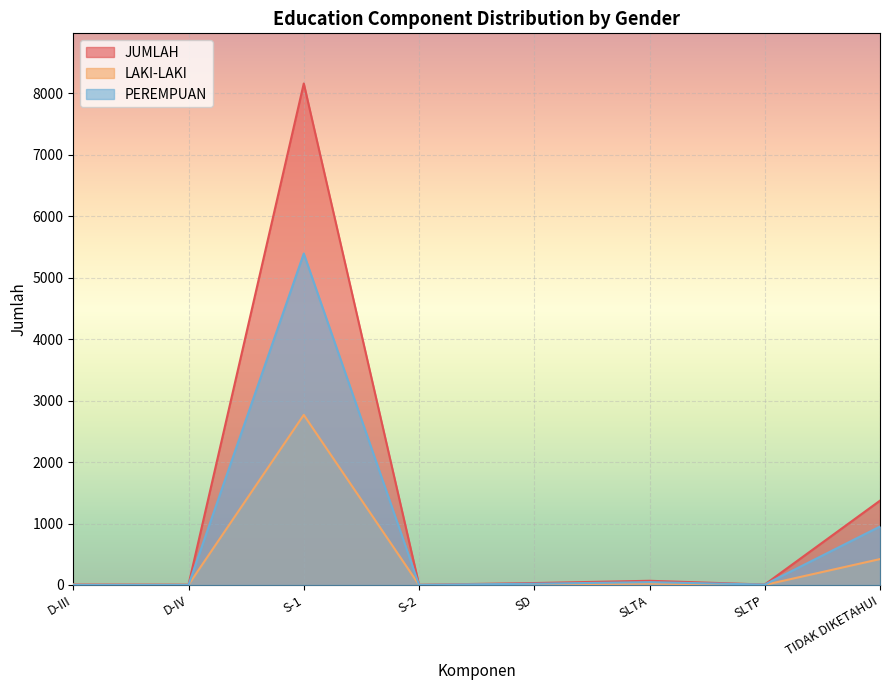

At SD, list the series in order from largest to smallest.

JUMLAH, PEREMPUAN, LAKI-LAKI